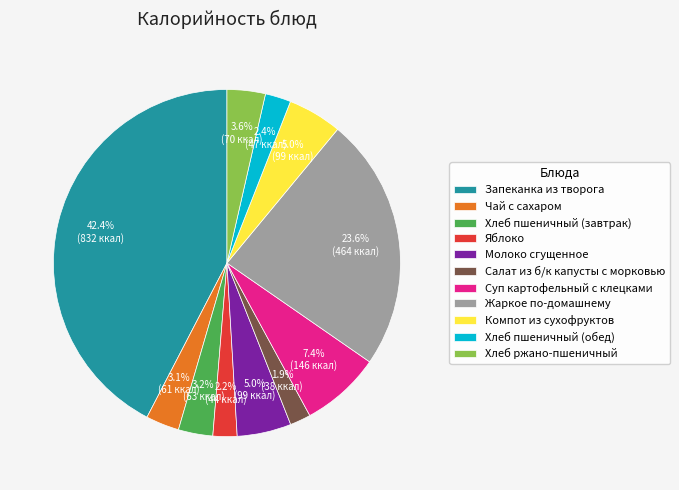

Does Суп картофельный с клецками account for over 50% of the chart?

No